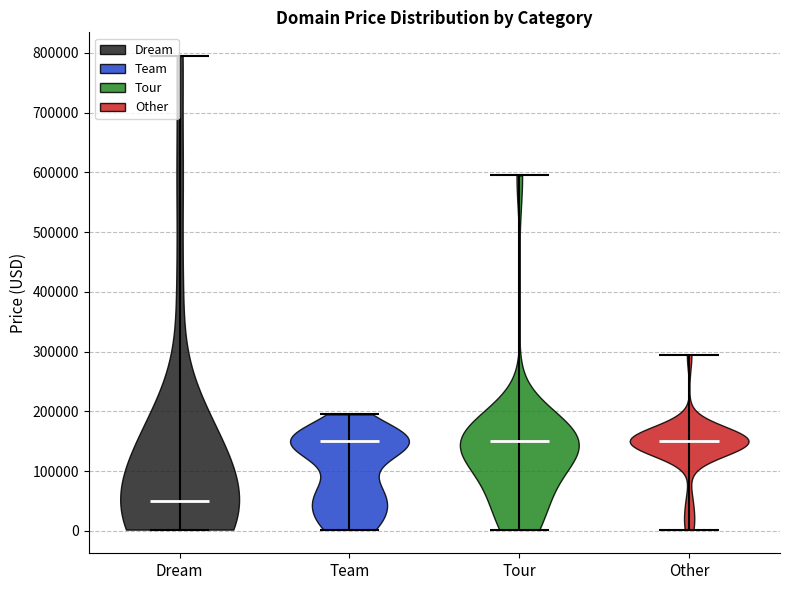

Reading left to right, read every violin against the y-axis: where its median line is, and the lowest and highest points it reaches. The values are not printed on the chart, so give them approximately, as read against the axis.

Dream: median line 50000, lowest point 0, highest point 790000
Team: median line 150000, lowest point 0, highest point 190000
Tour: median line 150000, lowest point 0, highest point 590000
Other: median line 150000, lowest point 0, highest point 290000